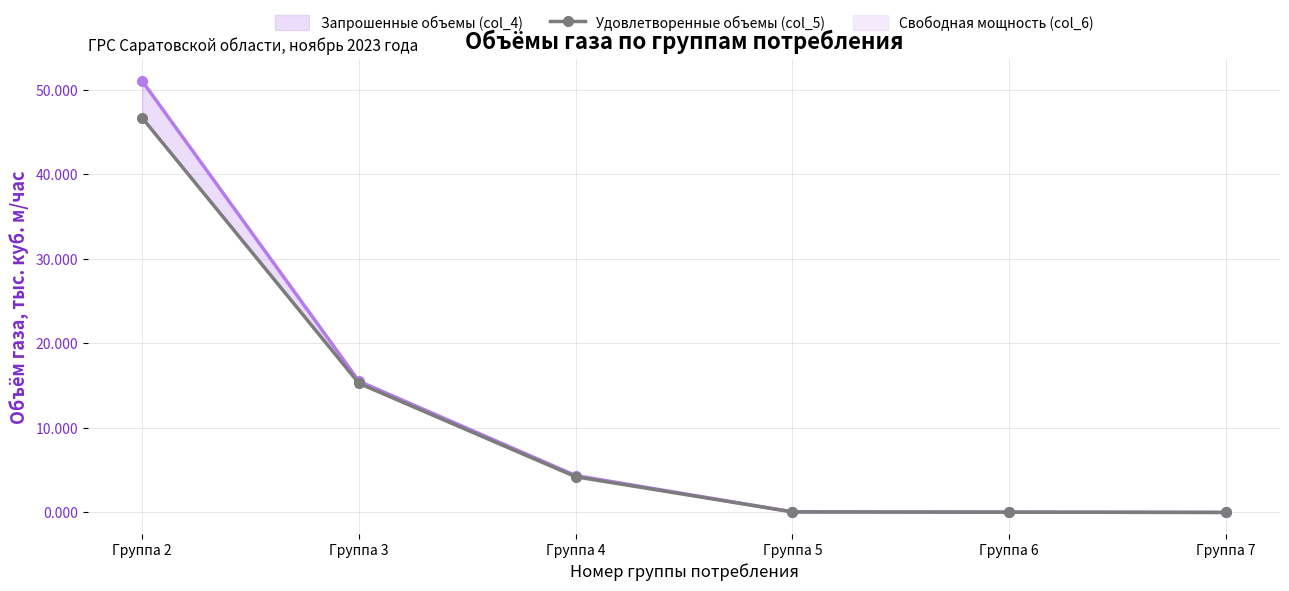

Reading left to right, what are all the values shown in this chart?

Запрошенные объемы (col_4) (линия): 51.0	15.5	4.4	0.1	0.0	0.0
Удовлетворенные объемы (col_5): 46.6	15.3	4.2	0.1	0.0	0.0